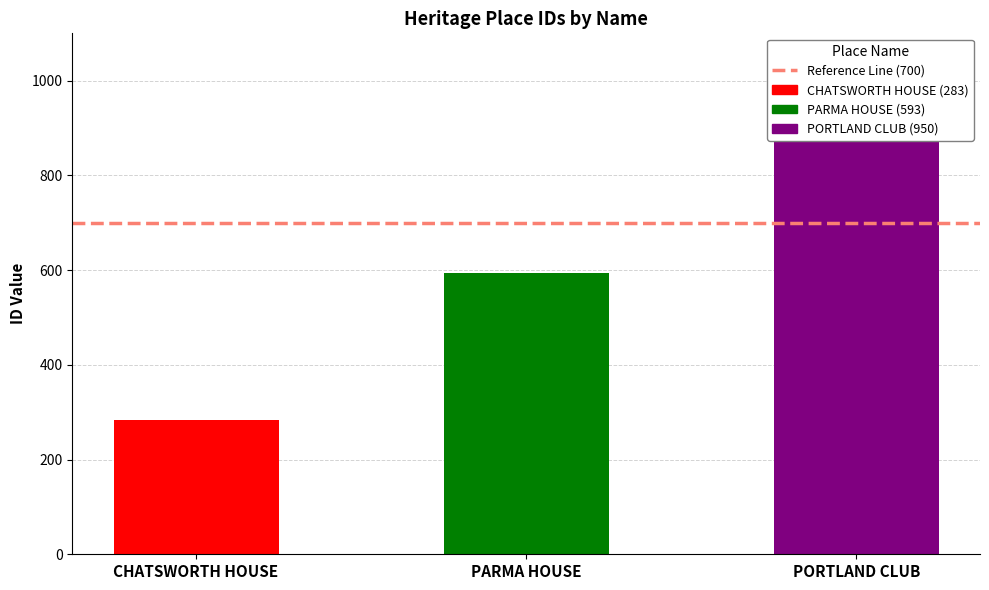

What is the difference between the values at PORTLAND CLUB and PARMA HOUSE?

357